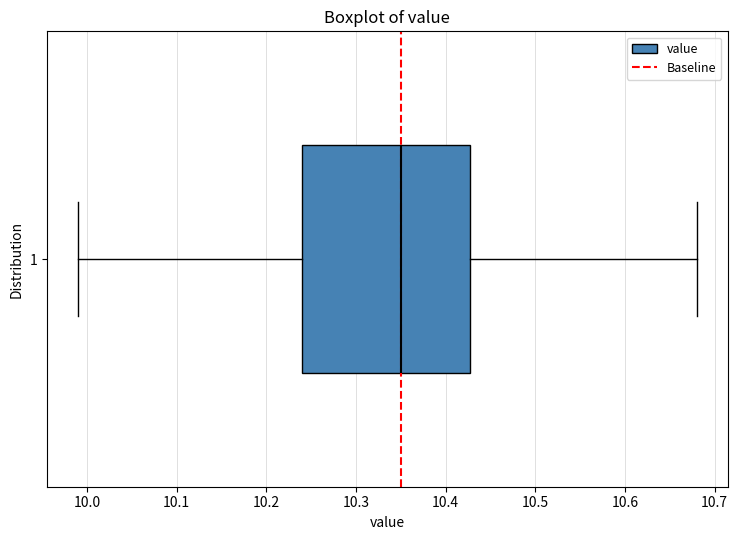

Where does the left whisker of the box at y = 1 end on the x-axis? The values are not printed on the chart, so give them approximately, as read against the axis.

9.99